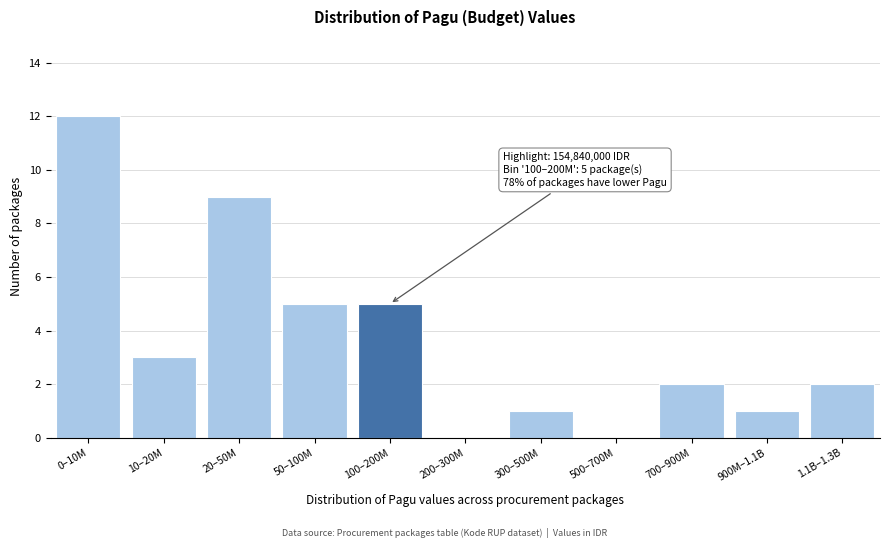

Reading left to right, transcribe all the data shown in this chart.

0–10M=12	10–20M=3	20–50M=9	50–100M=5	100–200M=5	200–300M=0	300–500M=1	500–700M=0	700–900M=2	900M–1.1B=1	1.1B–1.3B=2